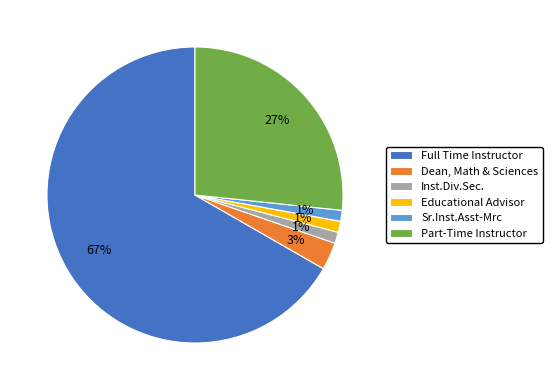

Which category accounts for the majority?

Full Time Instructor